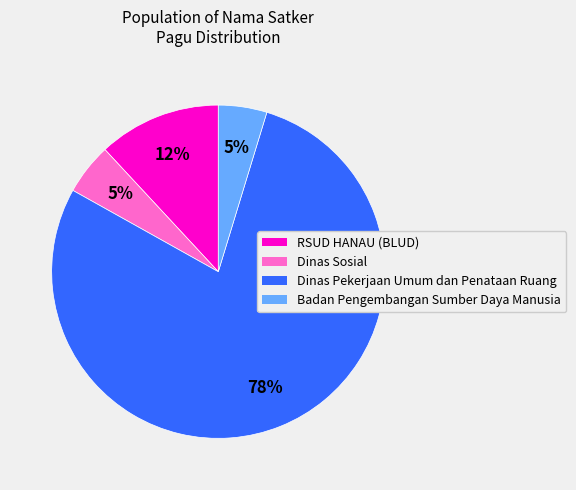

Is Badan Pengembangan Sumber Daya Manusia the majority of the pie?

No